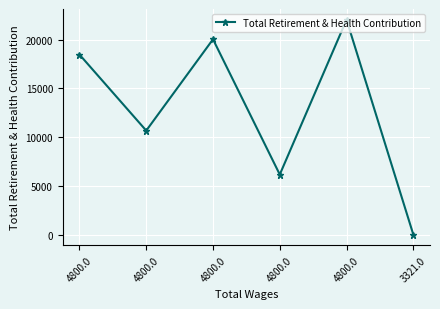

List the labels in order of value, smallest first.

3321.0, 4800.0, 4800.0, 4800.0, 4800.0, 4800.0